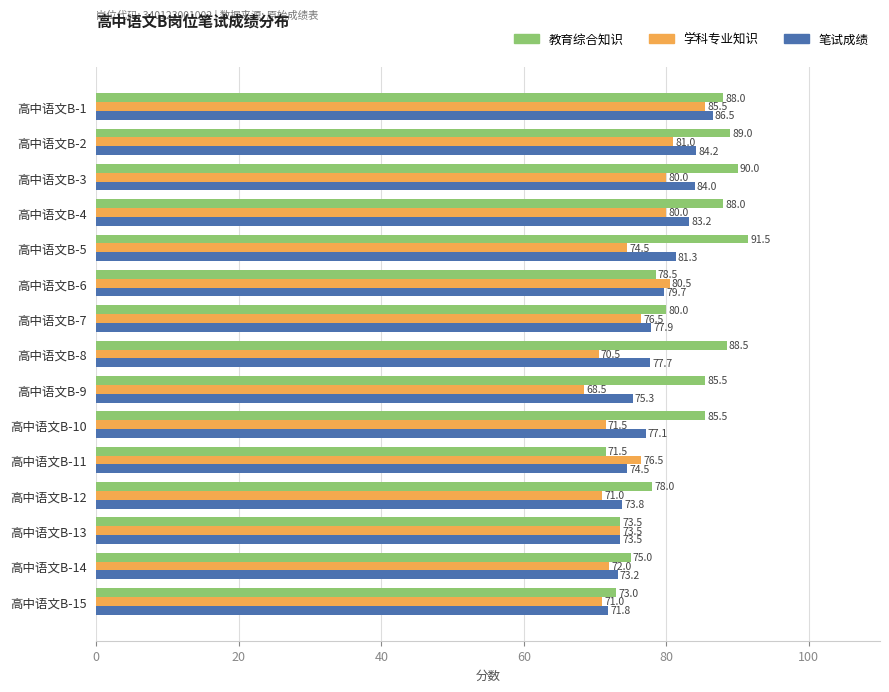

Between 高中语文B-7 and 高中语文B-12, which series saw the biggest shift?

学科专业知识